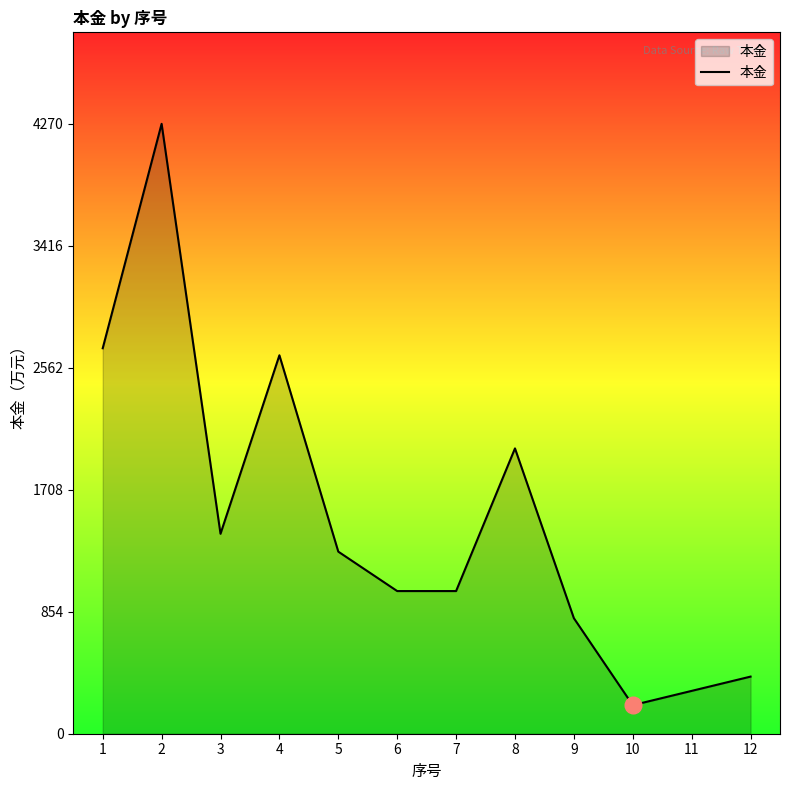

True or false: there are more than 0 points higher than both neighbors.

True